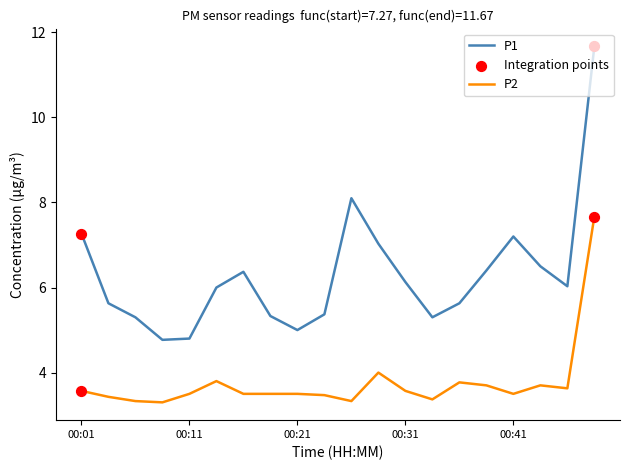

Which series has the largest range (max minus min)?

P1